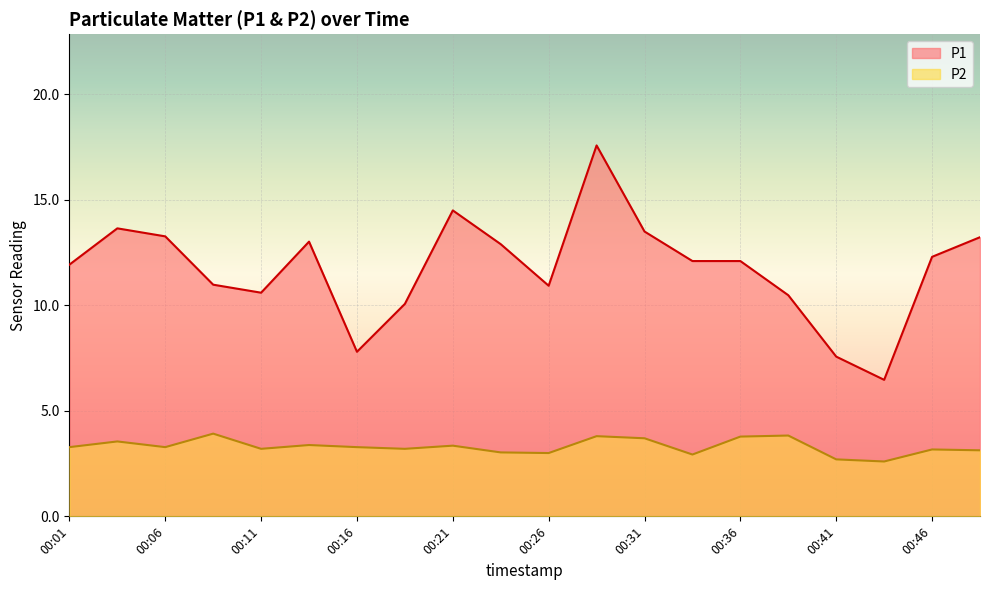

Reading left to right, what are all the values shown in this chart?

P1: 00:01=11.9	00:04=13.7	00:06=13.3	00:09=11.0	00:11=10.6	00:14=13.0	00:16=7.8	00:18=10.1	00:21=14.5	00:23=12.9	00:26=10.9	00:28=17.6	00:31=13.5	00:33=12.1	00:36=12.1	00:38=10.5	00:41=7.6	00:43=6.5	00:46=12.3	00:48=13.2
P2: 00:01=3.3	00:04=3.5	00:06=3.3	00:09=3.9	00:11=3.2	00:14=3.4	00:16=3.3	00:18=3.2	00:21=3.4	00:23=3.0	00:26=3.0	00:28=3.8	00:31=3.7	00:33=2.9	00:36=3.8	00:38=3.8	00:41=2.7	00:43=2.6	00:46=3.2	00:48=3.1